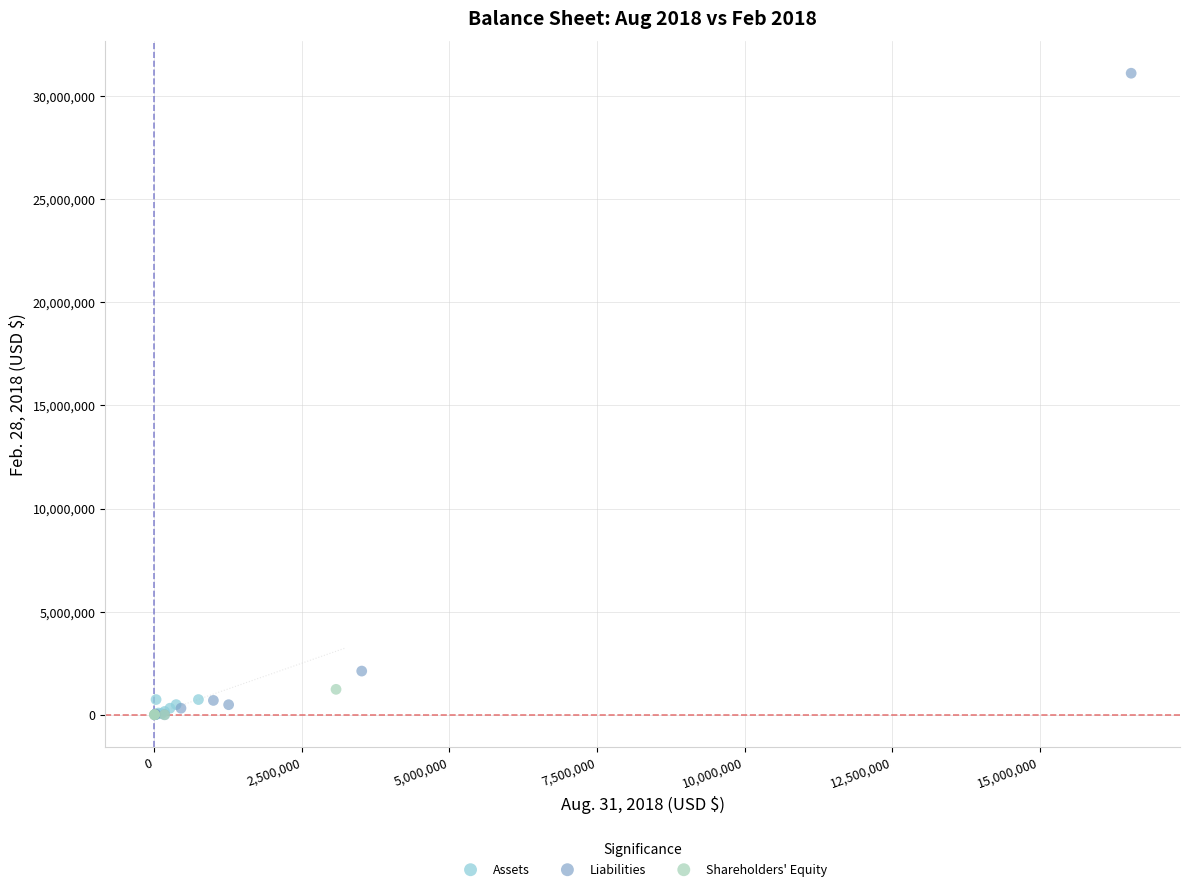

Which series reaches the maximum Y coordinate?

Liabilities